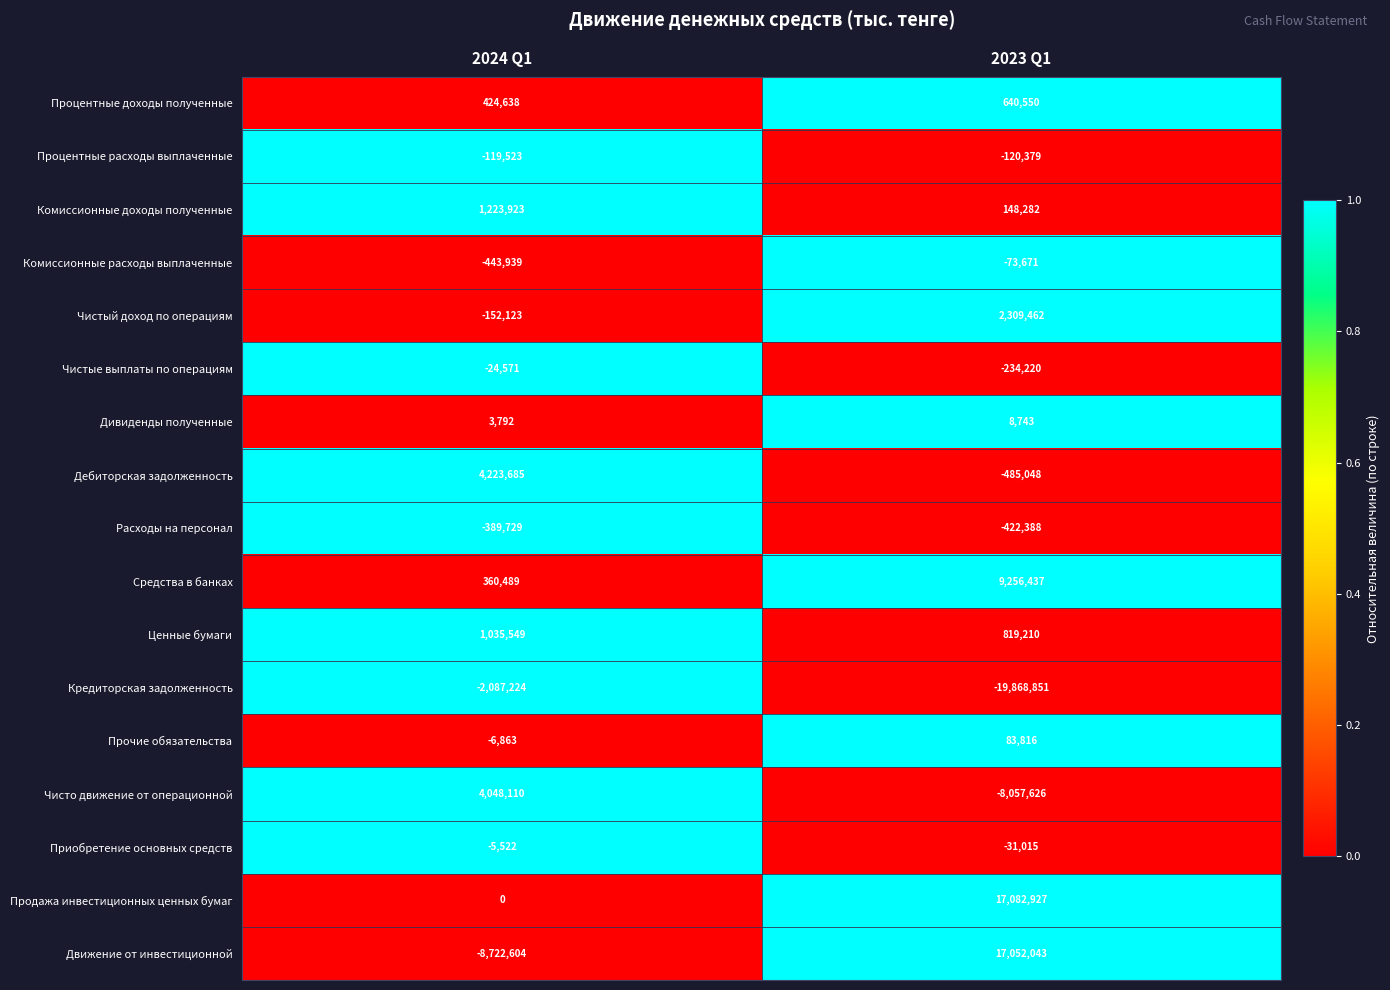

Which series has the largest range (max minus min)?

Движение от инвестиционной